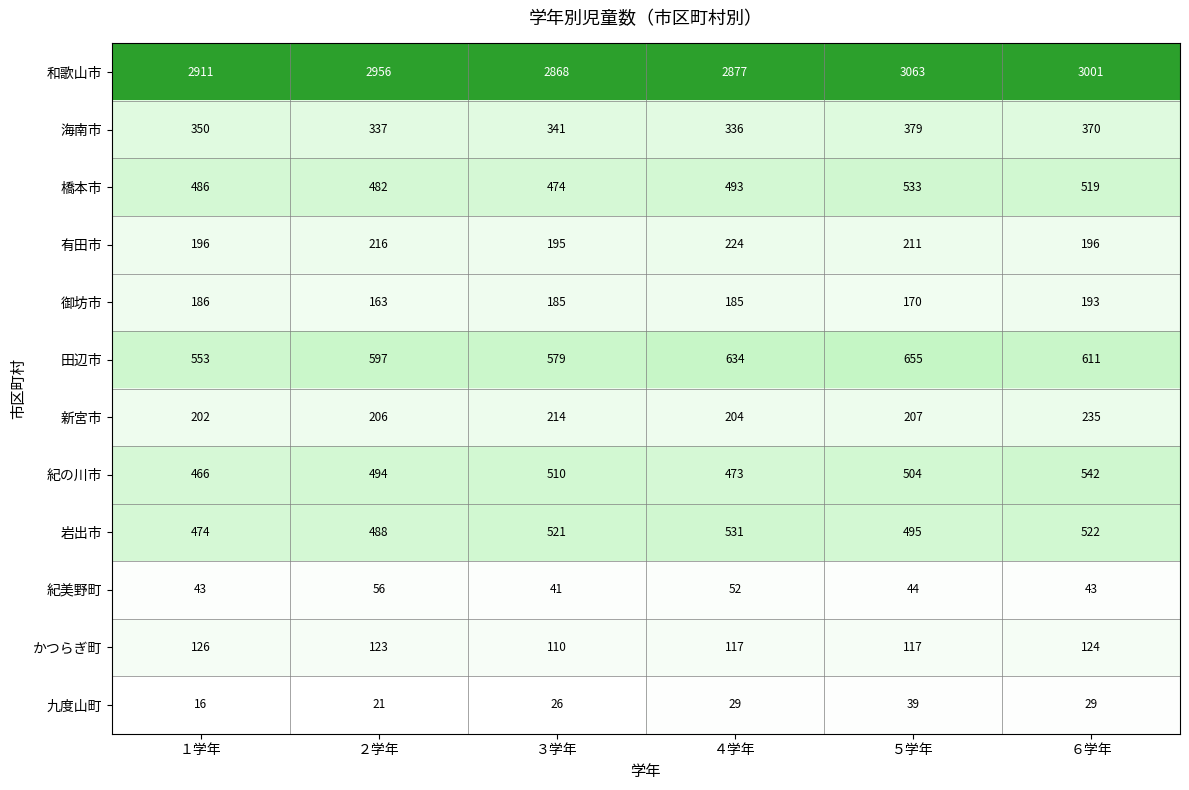

Which category has the lowest value across all series?

１学年